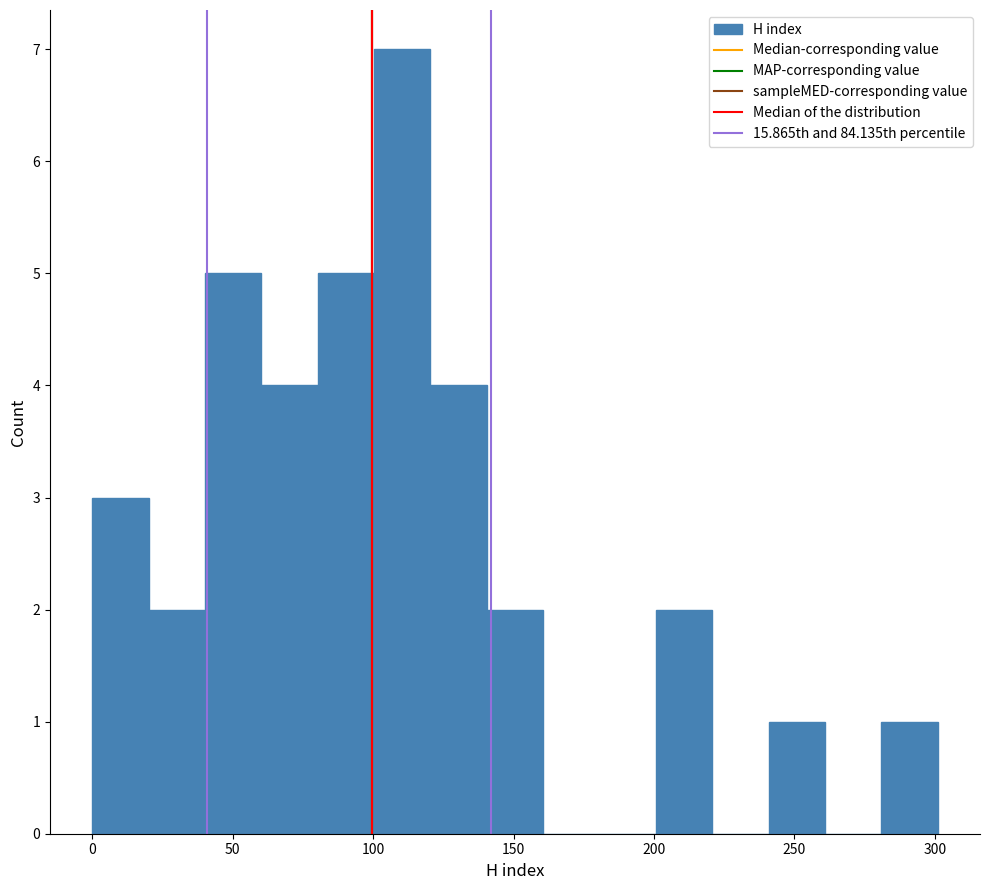

Over which range of the x-axis is the bar tallest?

100 to 120